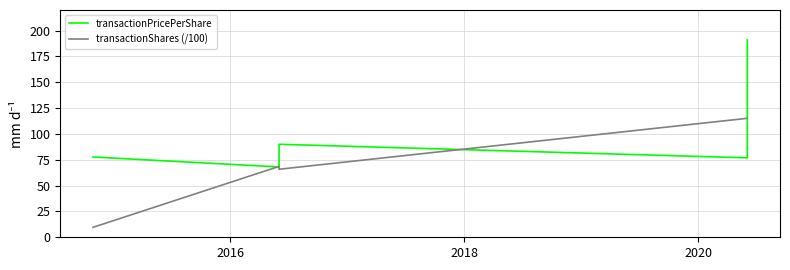

How many values in the transactionPricePerShare series are below 77?

2